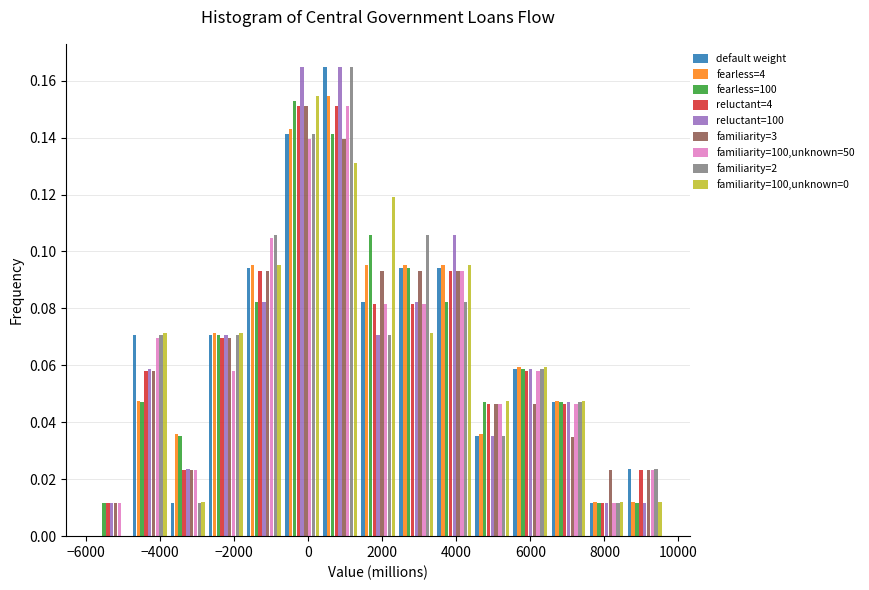

What is the height of the familiarity=2 bar covering 5400 to 6600 on the x-axis? Neither the bar edges nor the heights are printed on the chart, so give them approximately, as read against the axes.

0.058